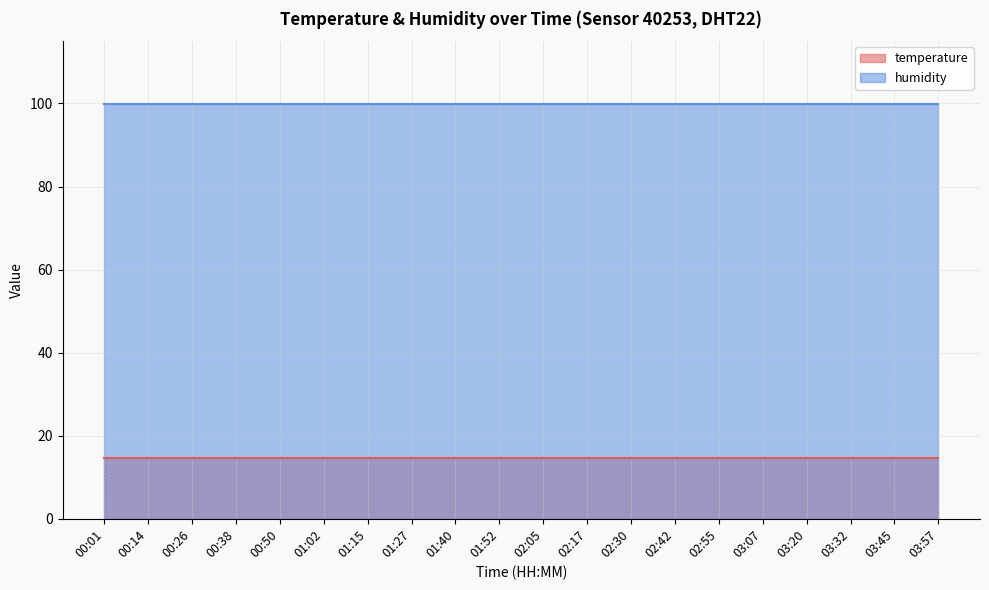

Rank the series by their maximum value, from highest to lowest.

humidity, temperature